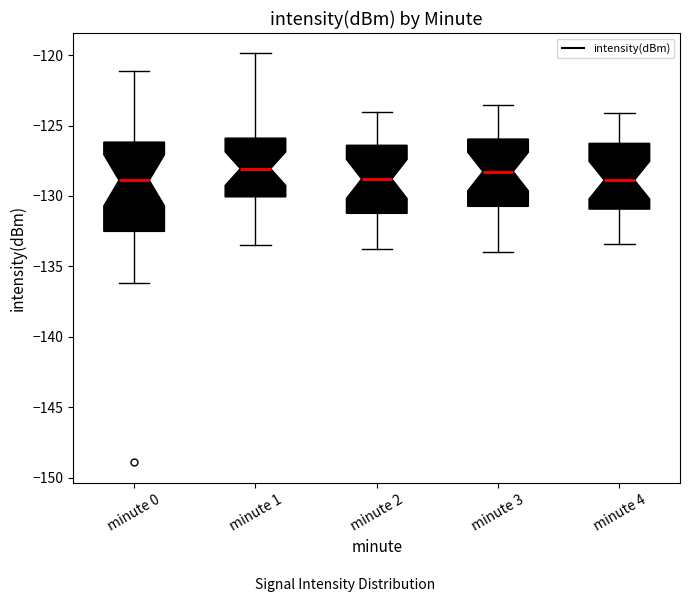

Reading left to right, read every box against the y-axis: the position of its median line, the range the box covers, and the ends of its whiskers. The values are not printed on the chart, so give them approximately, as read against the axis.

minute 0: median -129.0, box -132.5 to -126.0, whiskers -136.0 to -121.0
minute 1: median -128.0, box -130.0 to -126.0, whiskers -133.5 to -120.0
minute 2: median -129.0, box -131.0 to -126.5, whiskers -134.0 to -124.0
minute 3: median -128.5, box -130.5 to -126.0, whiskers -134.0 to -123.5
minute 4: median -129.0, box -131.0 to -126.5, whiskers -133.5 to -124.0